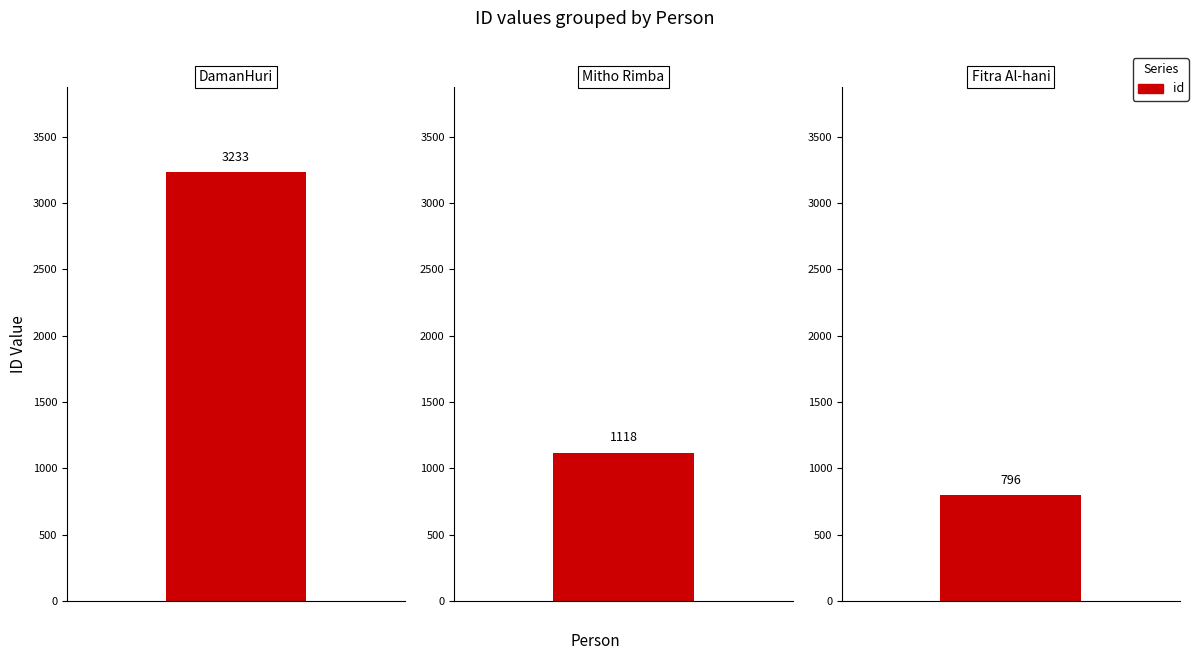

Between Fitra Al-hani and DamanHuri, which is larger?

DamanHuri